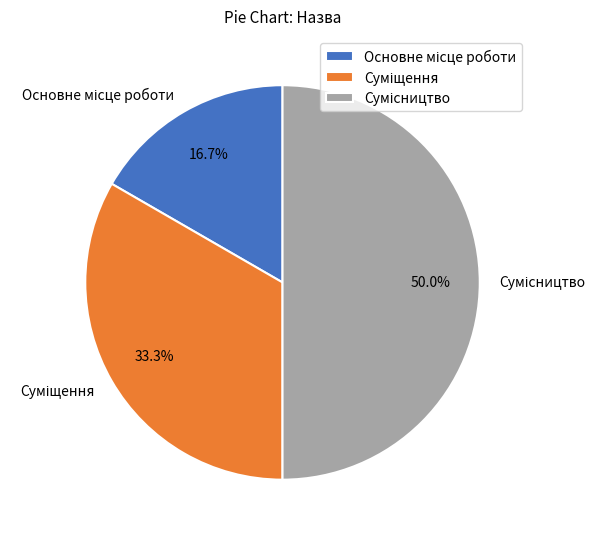

Is it true that Сумісництво is 50% of the pie?

True